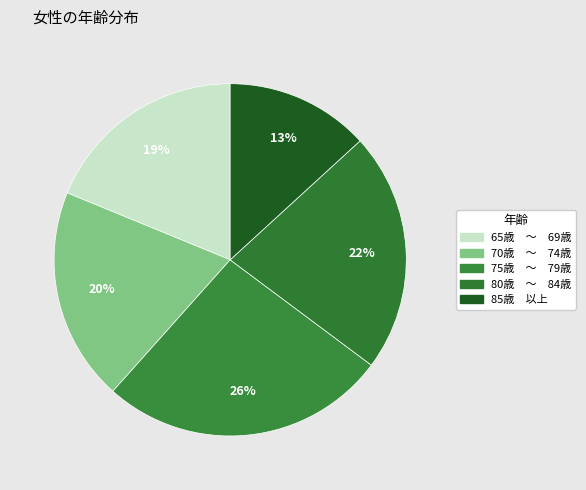

How many segments does this pie chart have?

5